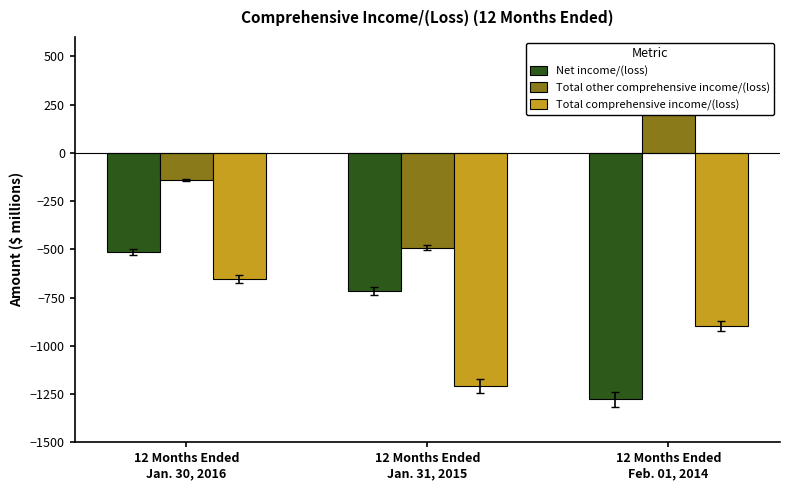

Reading left to right, list all the values displayed in this chart.

Net income/(loss): -513	-717	-1278
Total other comprehensive income/(loss): -141	-491	380
Total comprehensive income/(loss): -654	-1208	-898